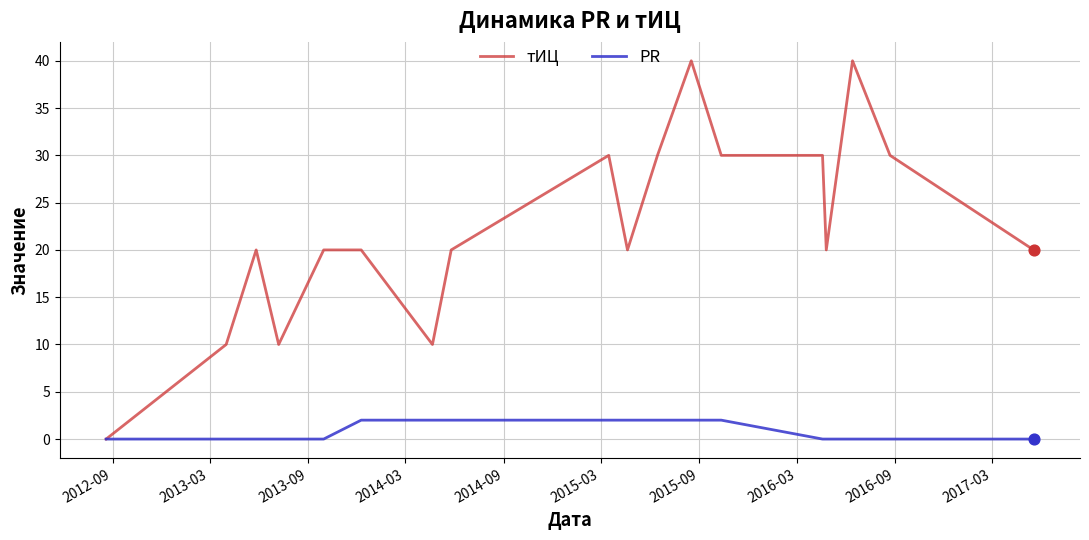

Which series has the widest spread of values?

тИЦ